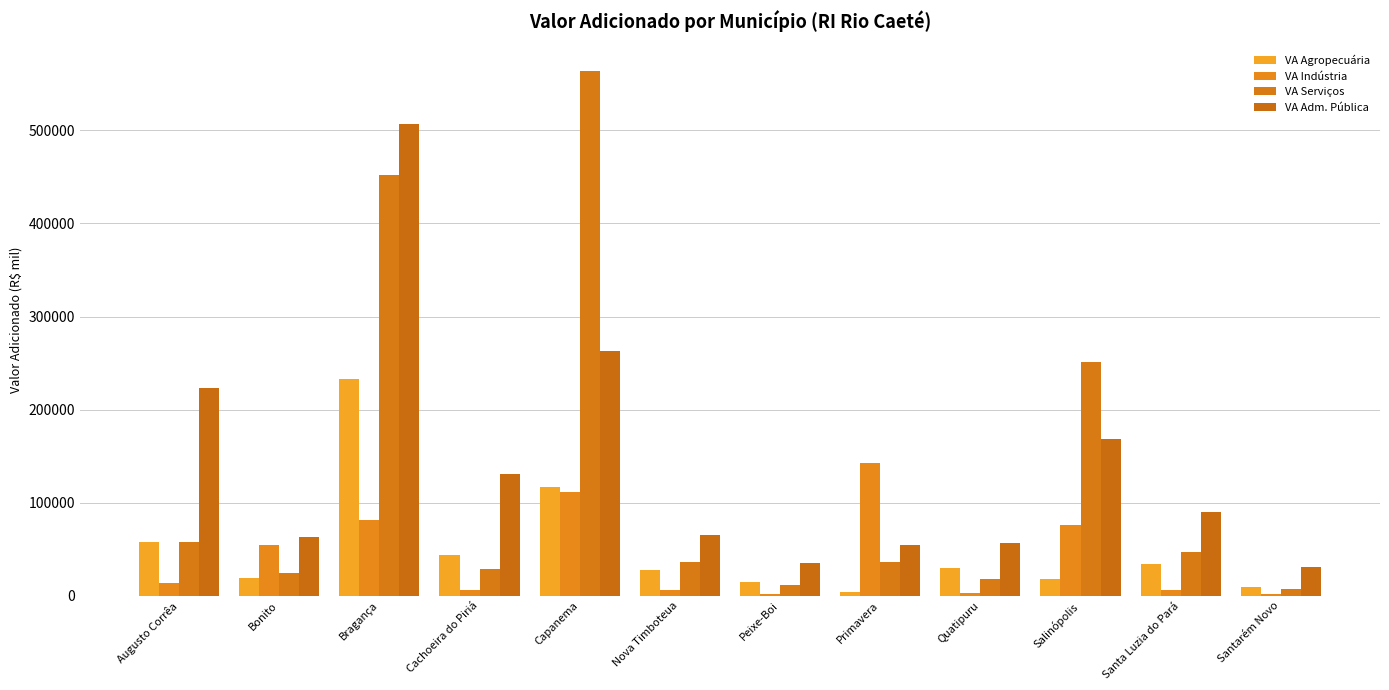

What is the value of the VA Agropecuária bar at the 4th from the left?

43404.5